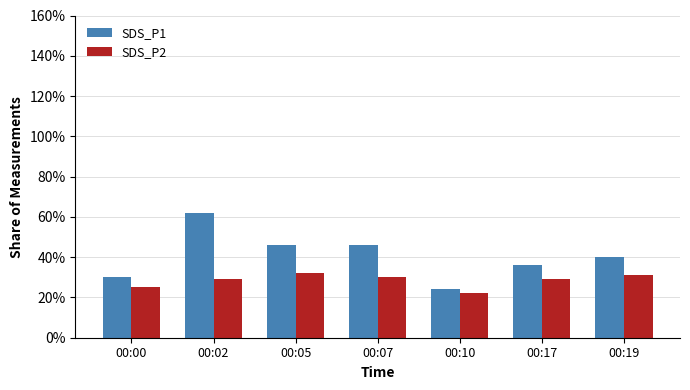

Are the bars horizontal?

No